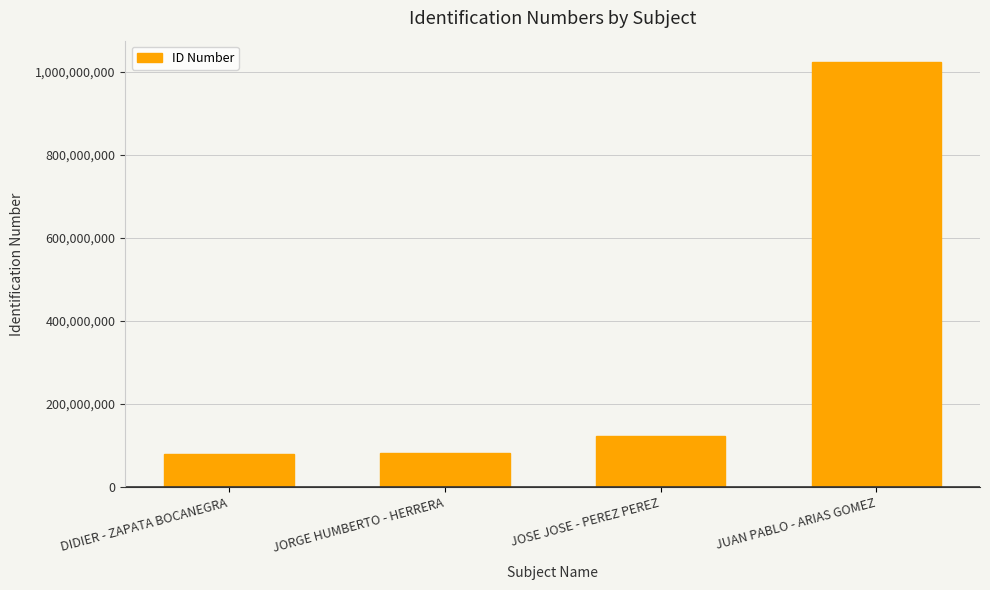

What is the sum of the values at JORGE HUMBERTO - HERRERA and DIDIER - ZAPATA BOCANEGRA?

160832923